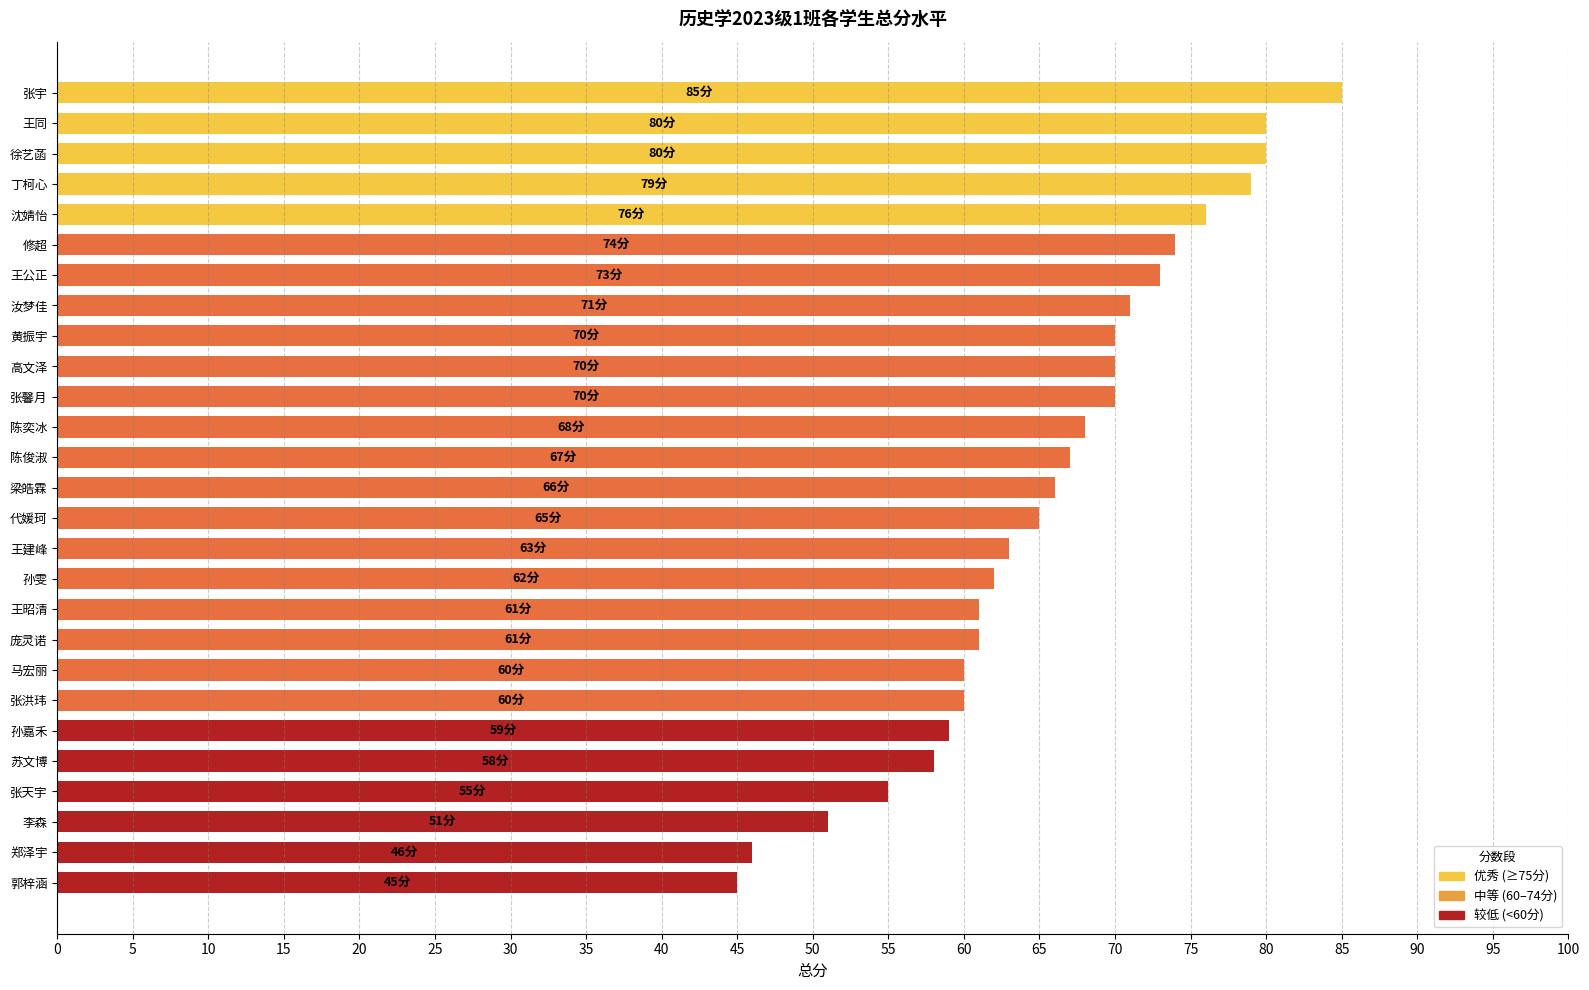

Approximately how many times larger is the value at 郑泽宇 compared to 张宇?

0.5